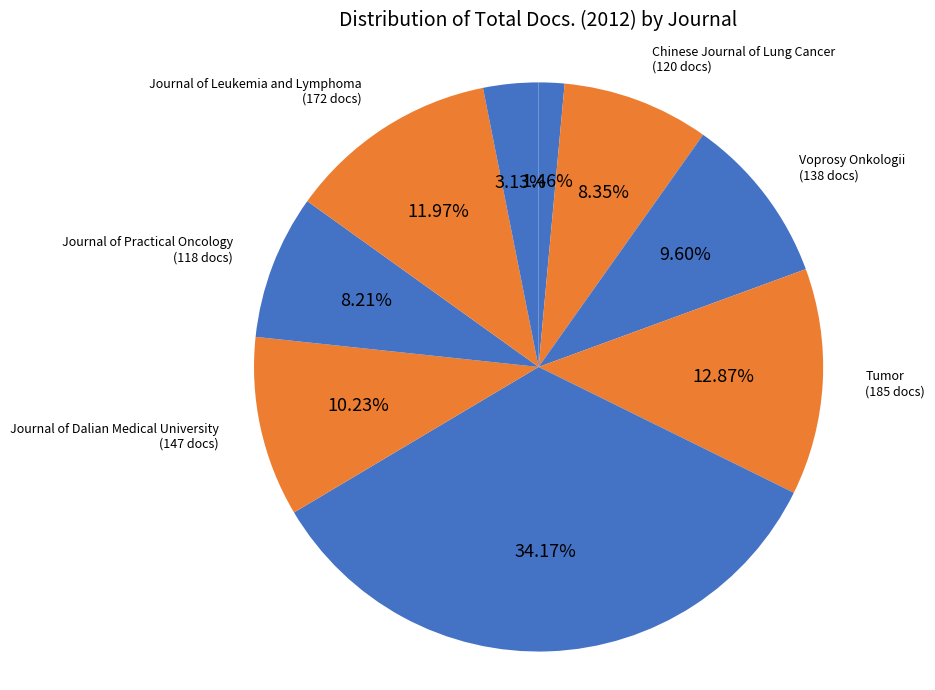

To the nearest percent, what percentage of the pie is Journal of Practical Oncology?

8%